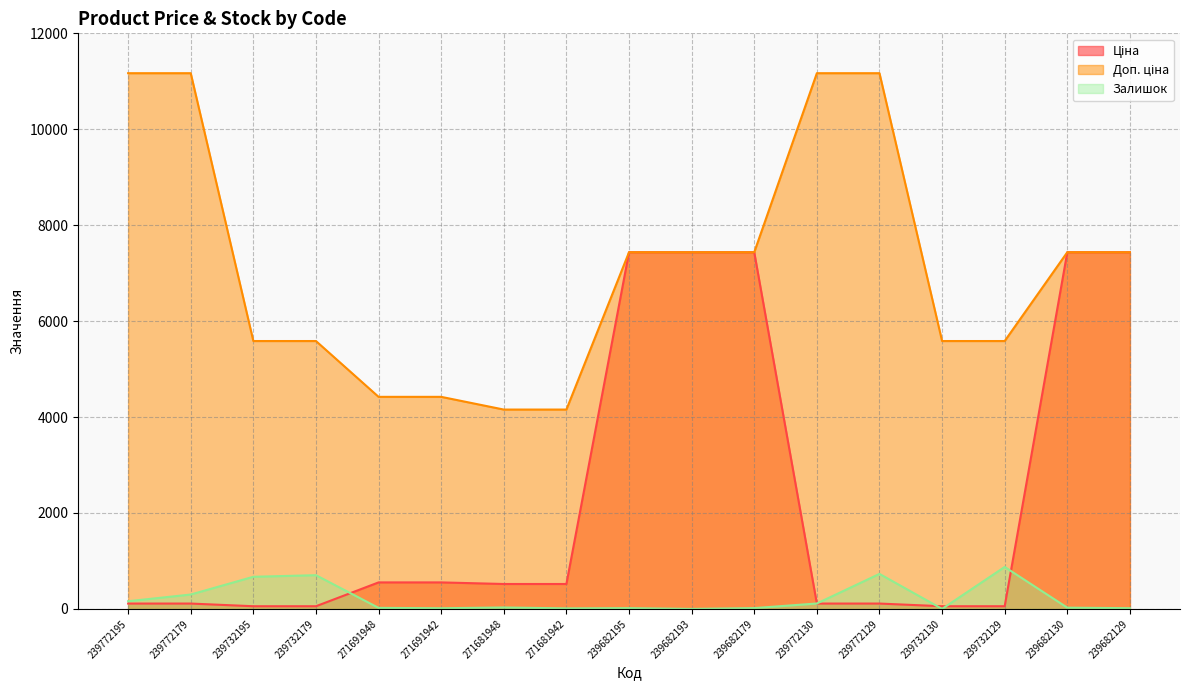

How many lines are shown in the chart?

3